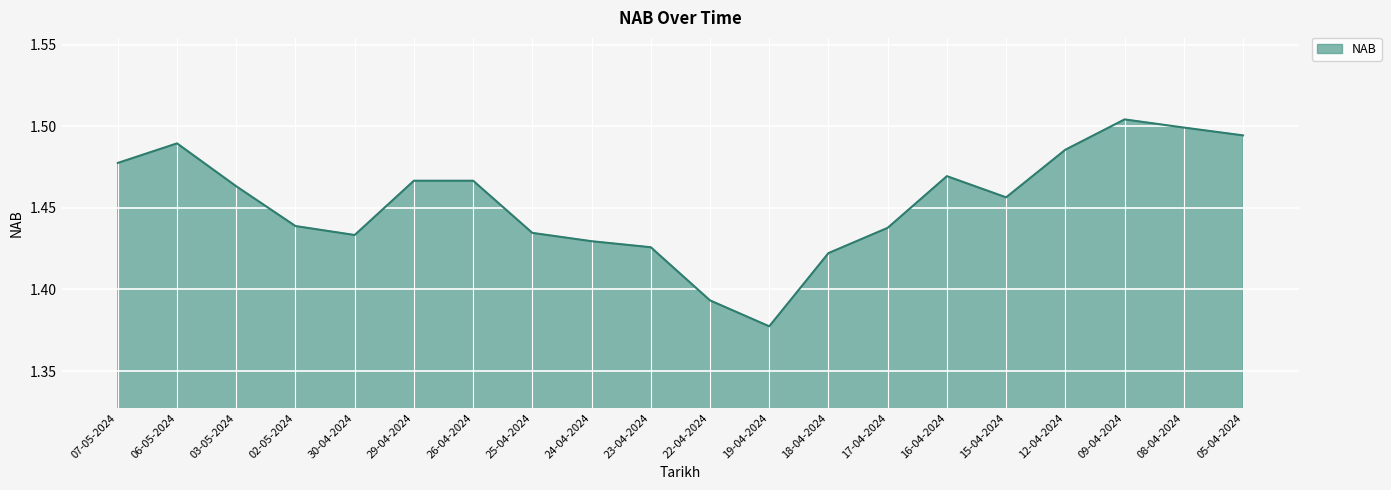

What position from the right is 07-05-2024?

20